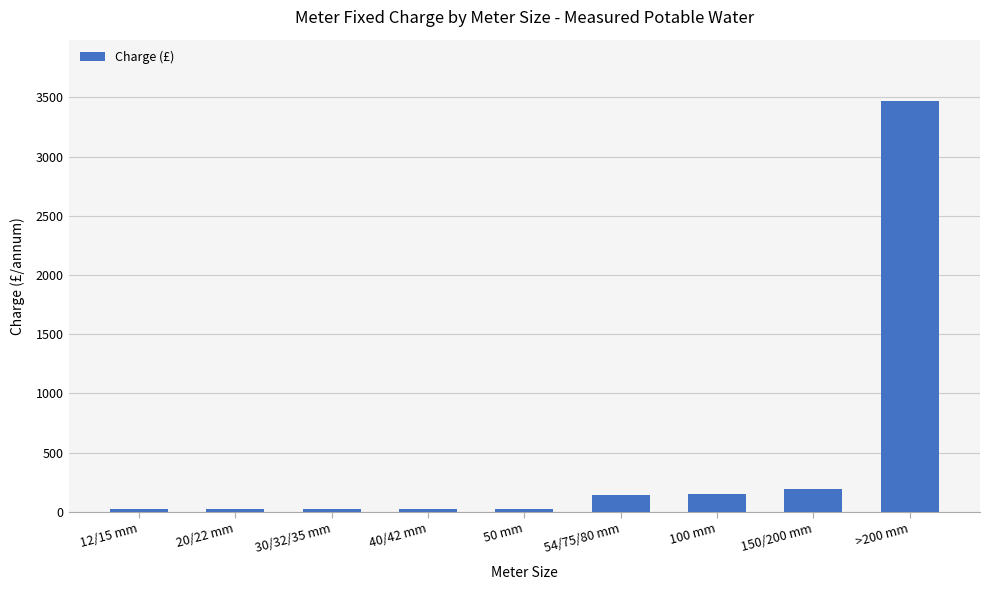

What is the maximum value shown in the chart?

3466.6